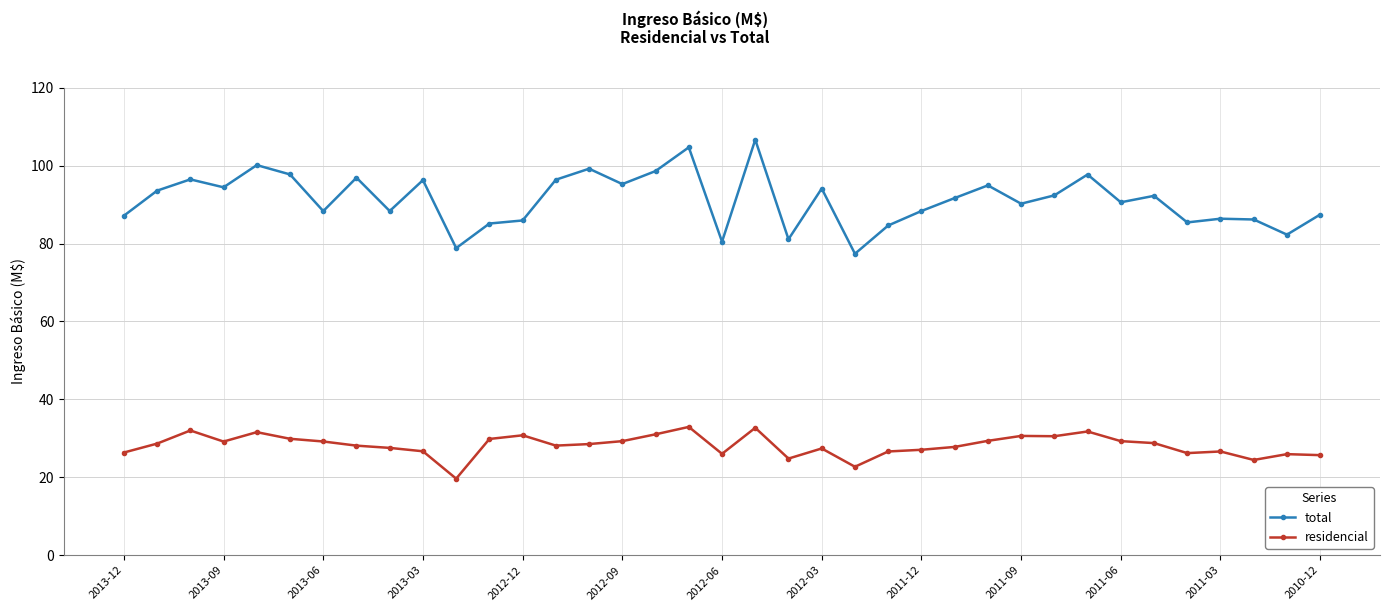

True or false: total and residencial cross at least once.

False